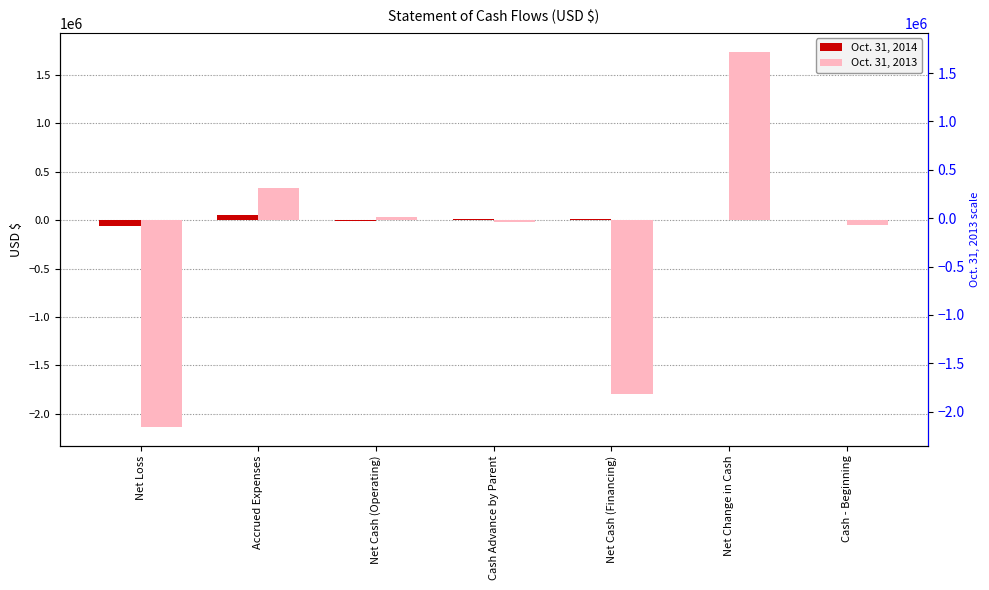

What are all the series names shown in the legend?

Oct. 31, 2014, Oct. 31, 2013